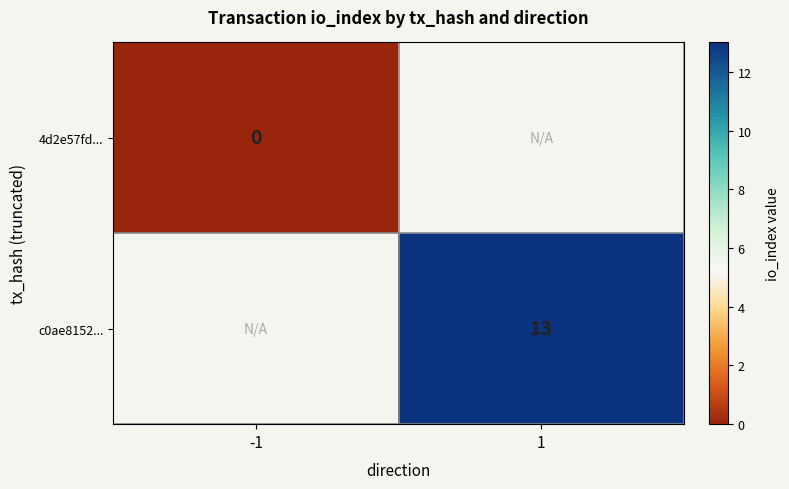

What is the greatest value displayed?

13.0